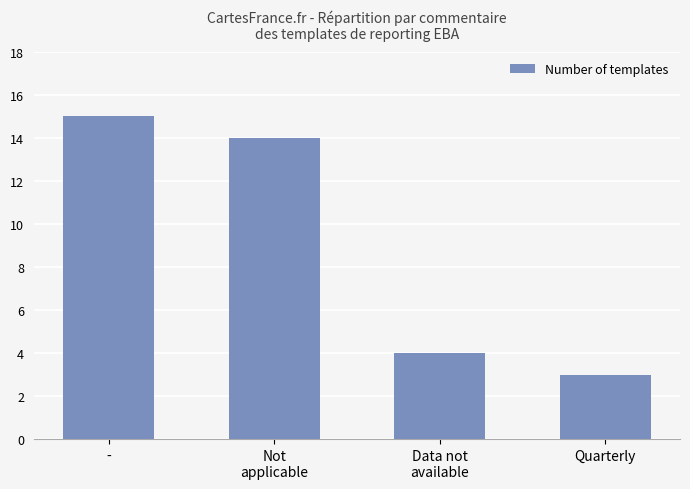

Reading left to right, what are all the values shown in this chart?

15	14	4	3